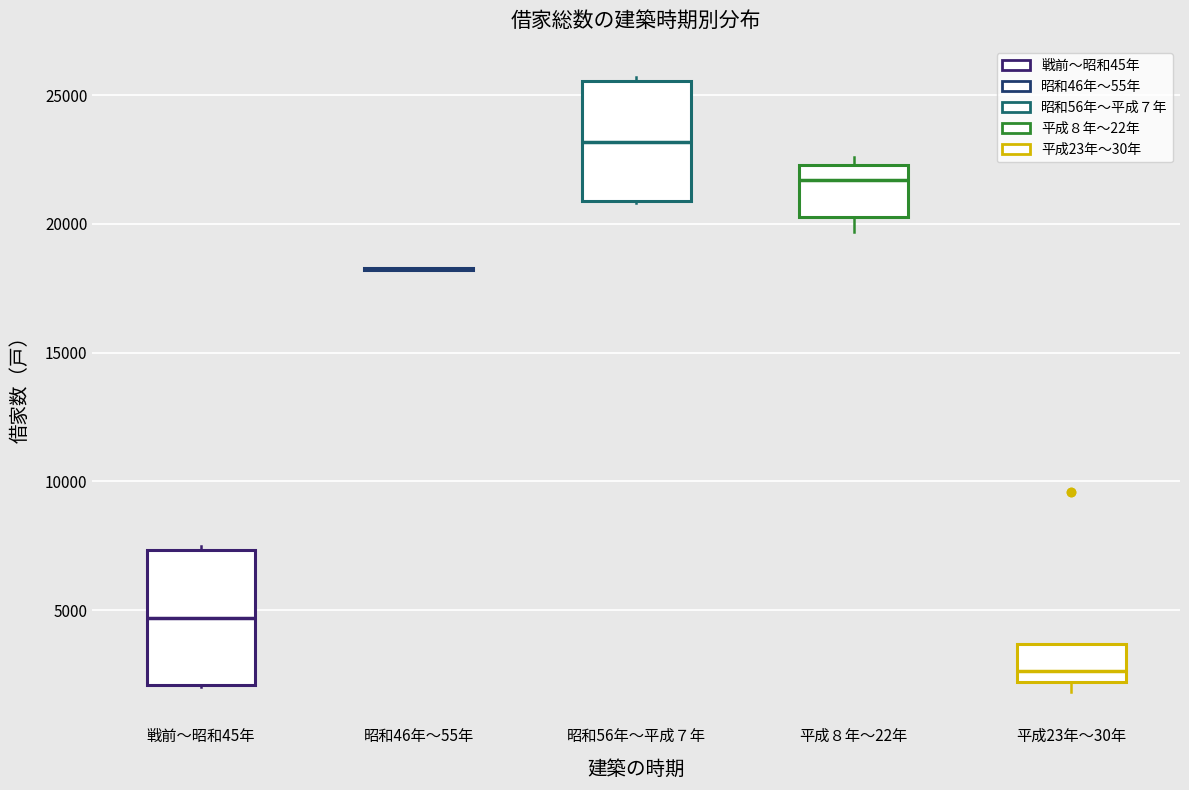

Reading left to right, transcribe this box plot: for each box, give where its median line is, the range the box spans, and where its two whiskers end, as read against the y-axis. The values are not printed on the chart, so give them approximately, as read against the axis.

戦前～昭和45年: median 4500, box 2000 to 7500, whiskers 2000 to 7500
昭和46年～55年: box collapsed to a line at 18500, whiskers 18000 to 18500
昭和56年～平成７年: median 23000, box 21000 to 25500, whiskers 21000 to 25500
平成８年～22年: median 21500, box 20500 to 22500, whiskers 19500 to 22500 (just above the box's upper edge)
平成23年～30年: median 2500, box 2000 to 3500, whiskers 2000 (just below the box's lower edge) to 3500